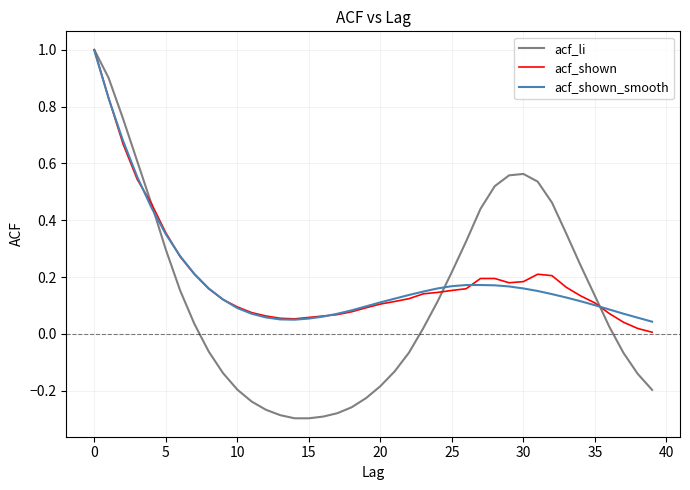

Which series has the widest spread of values?

acf_li